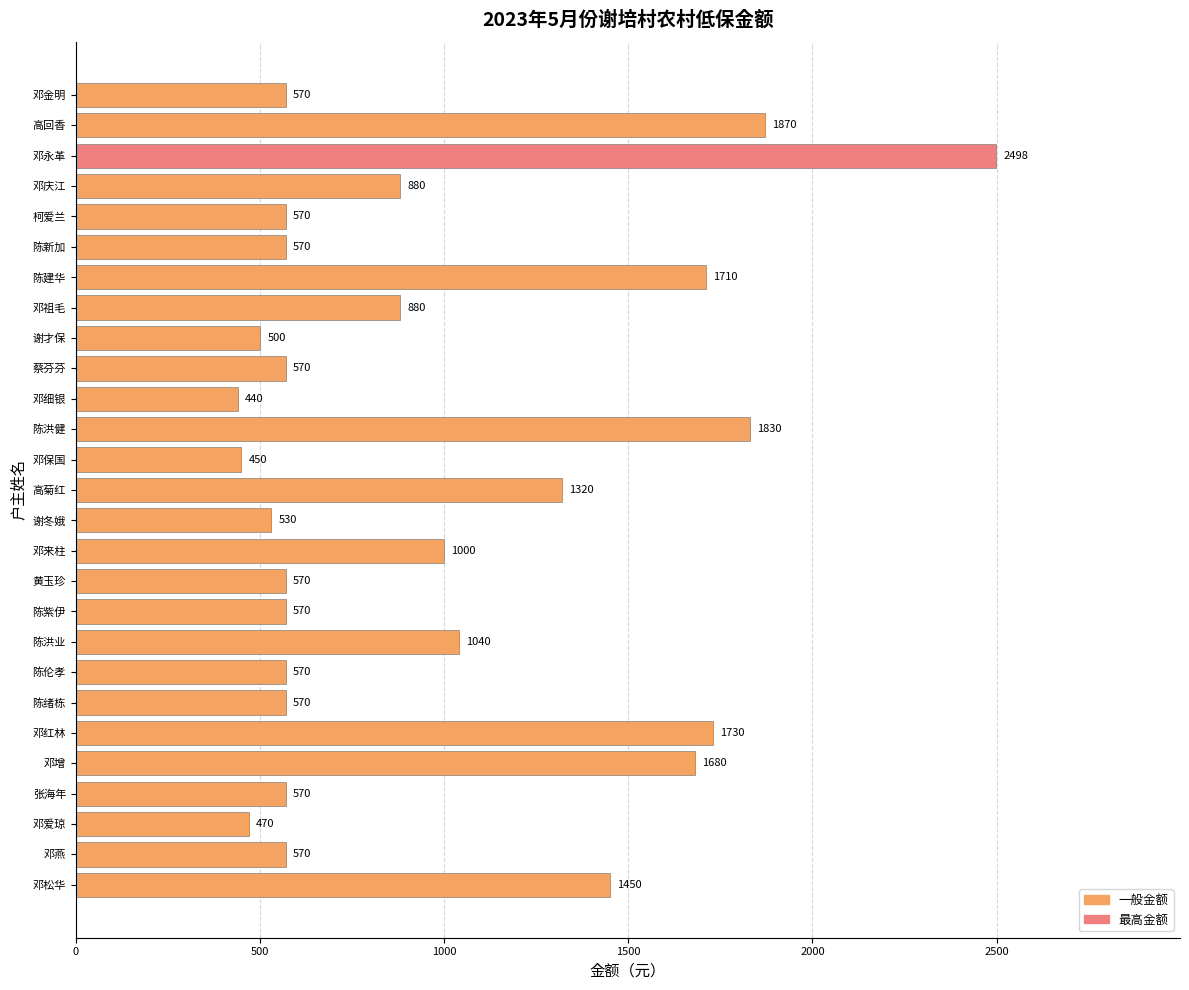

Does the chart contain stacked bars?

No